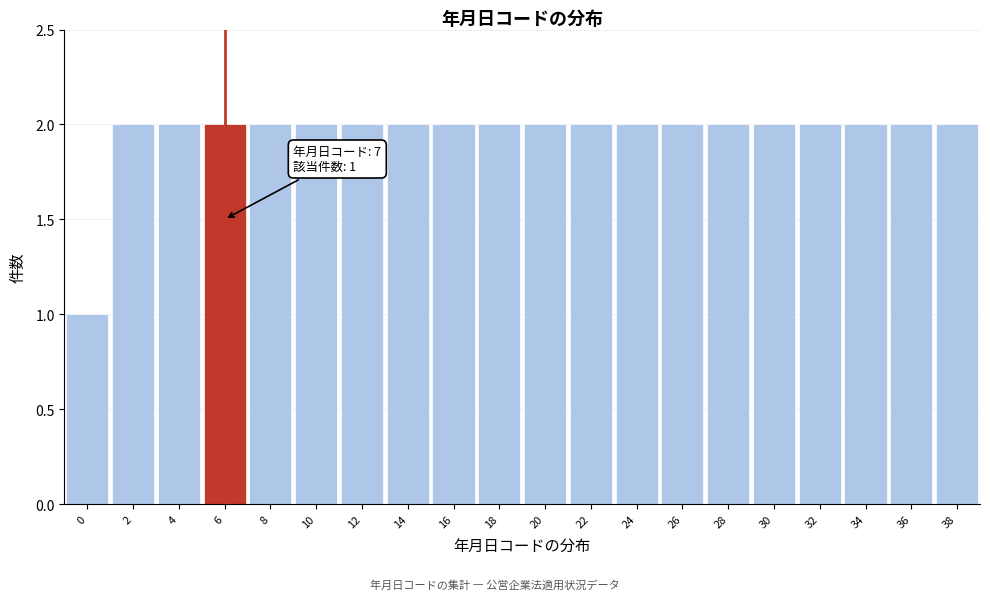

Reading right to left, extract all data points from this chart.

2	2	2	2	2	2	2	2	2	2	2	2	2	2	2	2	2	2	2	1